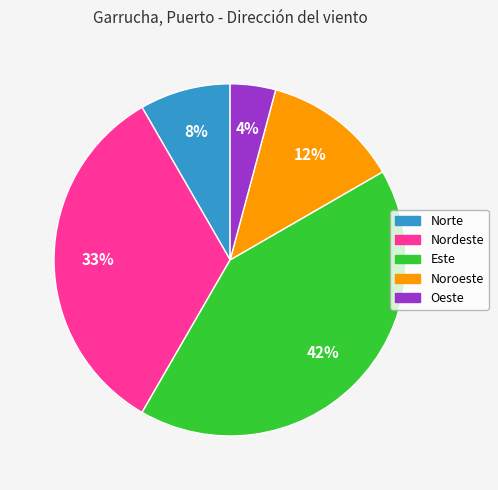

Count the number of slices in the pie.

5